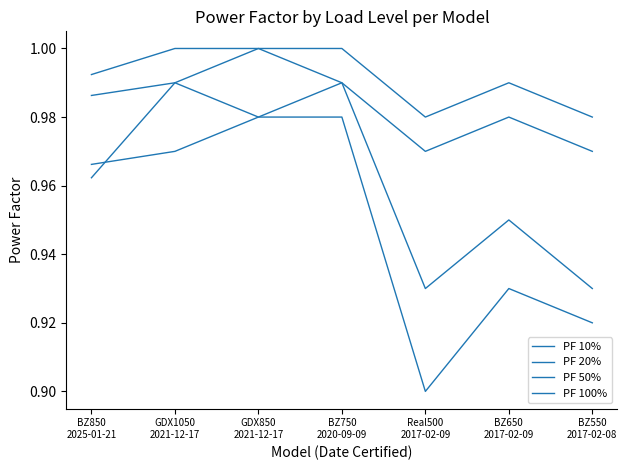

What is the average value of the PF 20% series?

1.0